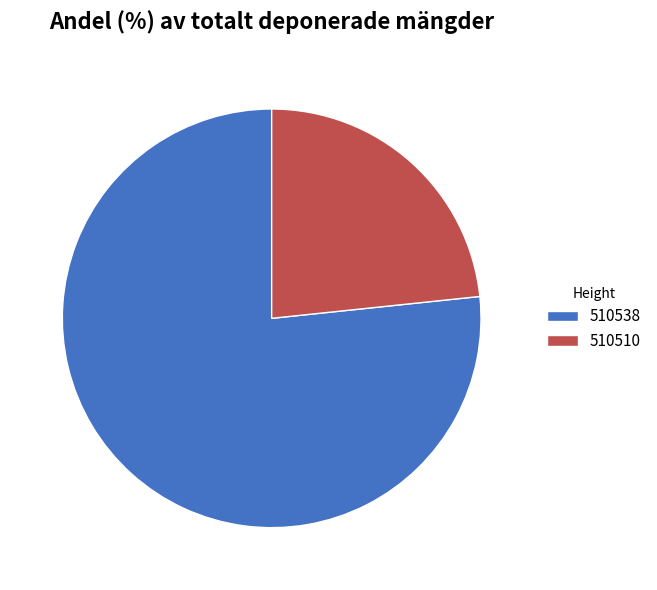

Which slice is the smallest?

510510